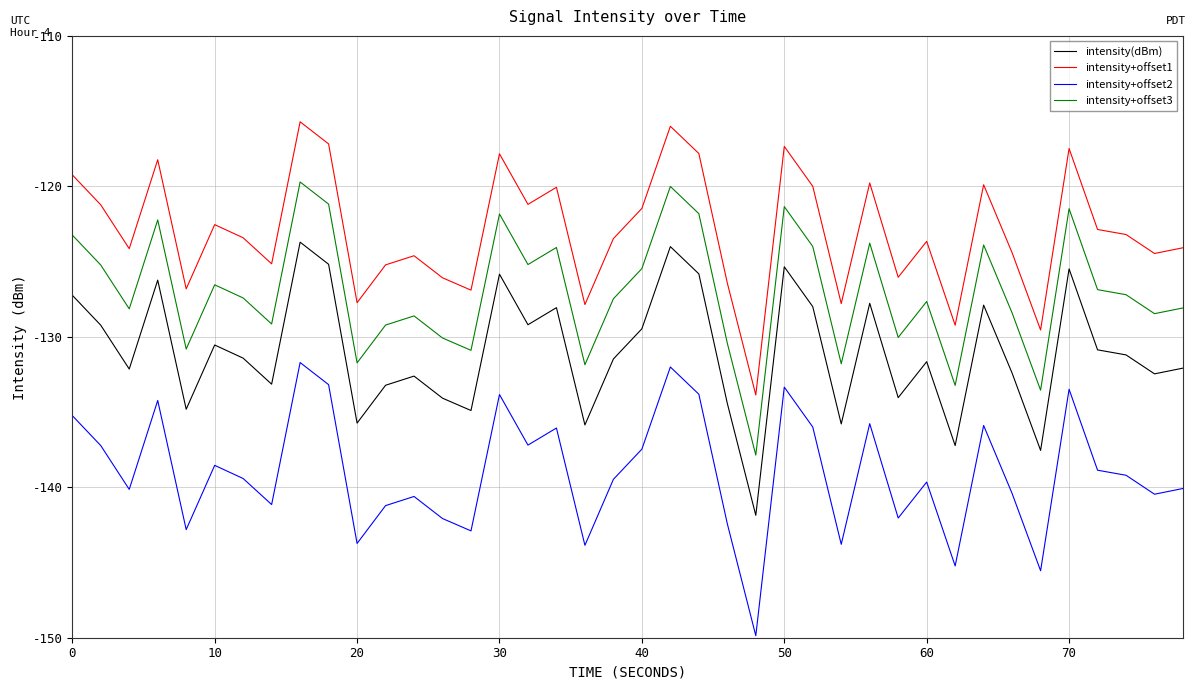

True or false: intensity+offset1 and intensity+offset2 cross at least once.

False